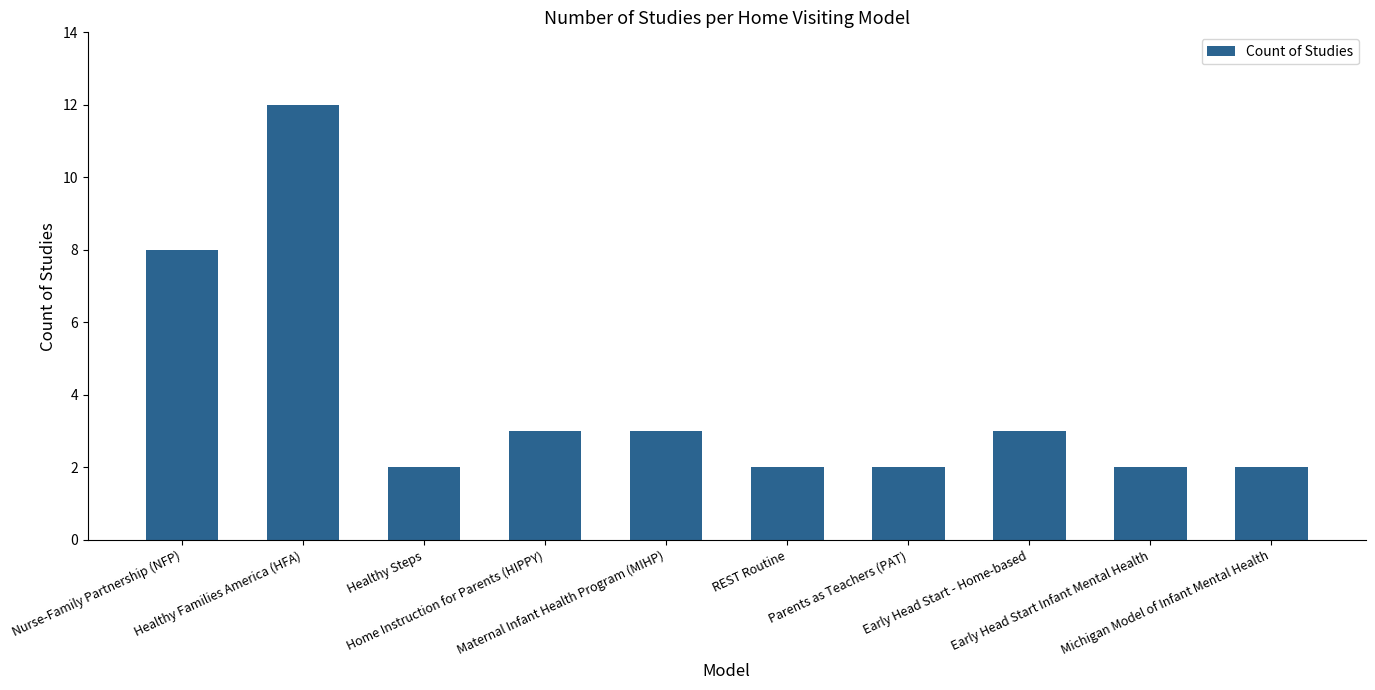

Are the bars horizontal?

No